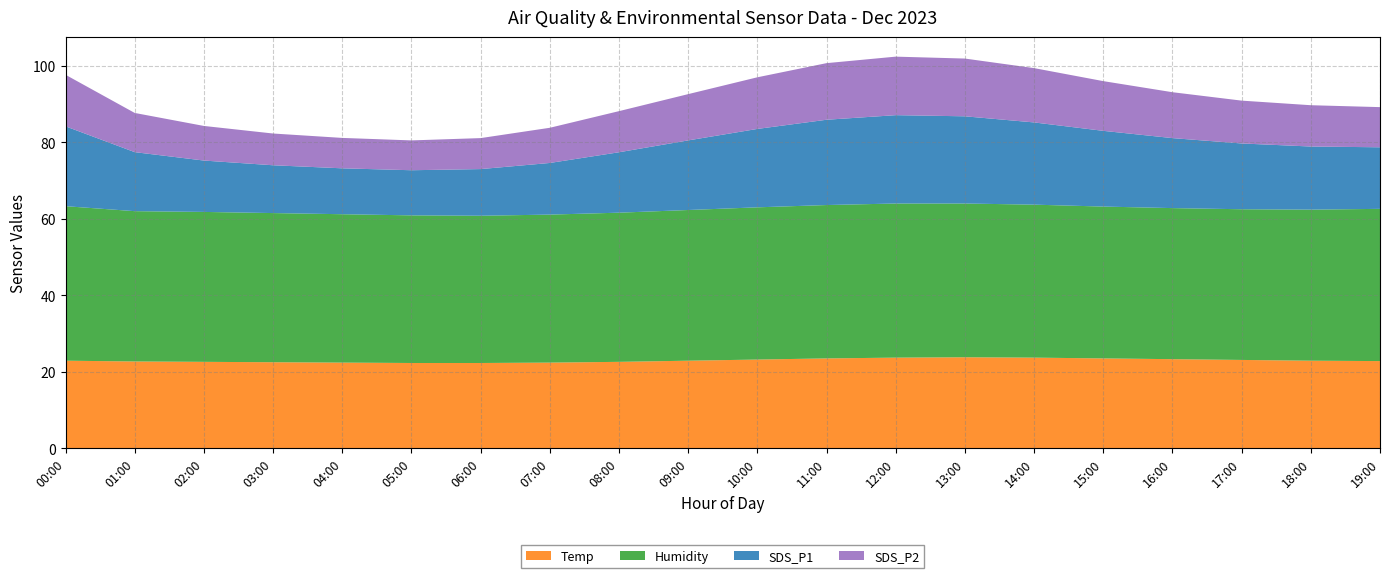

Reading left to right, list all the values displayed in this chart.

Temp: 22.9	22.7	22.6	22.5	22.4	22.3	22.3	22.4	22.6	22.9	23.2	23.5	23.7	23.8	23.7	23.5	23.3	23.1	22.9	22.8
Humidity: 40.4	39.3	39.2	39.0	38.8	38.6	38.5	38.7	39.0	39.4	39.8	40.1	40.3	40.2	40.0	39.7	39.5	39.4	39.5	39.8
SDS_P1: 20.9	15.4	13.4	12.5	12.0	11.8	12.2	13.5	15.8	18.2	20.5	22.3	23.1	22.8	21.5	19.8	18.3	17.2	16.5	16.1
SDS_P2: 13.5	10.2	9.1	8.3	8.0	7.8	8.1	9.2	10.8	12.1	13.5	14.8	15.3	15.1	14.2	13.0	12.0	11.2	10.8	10.5